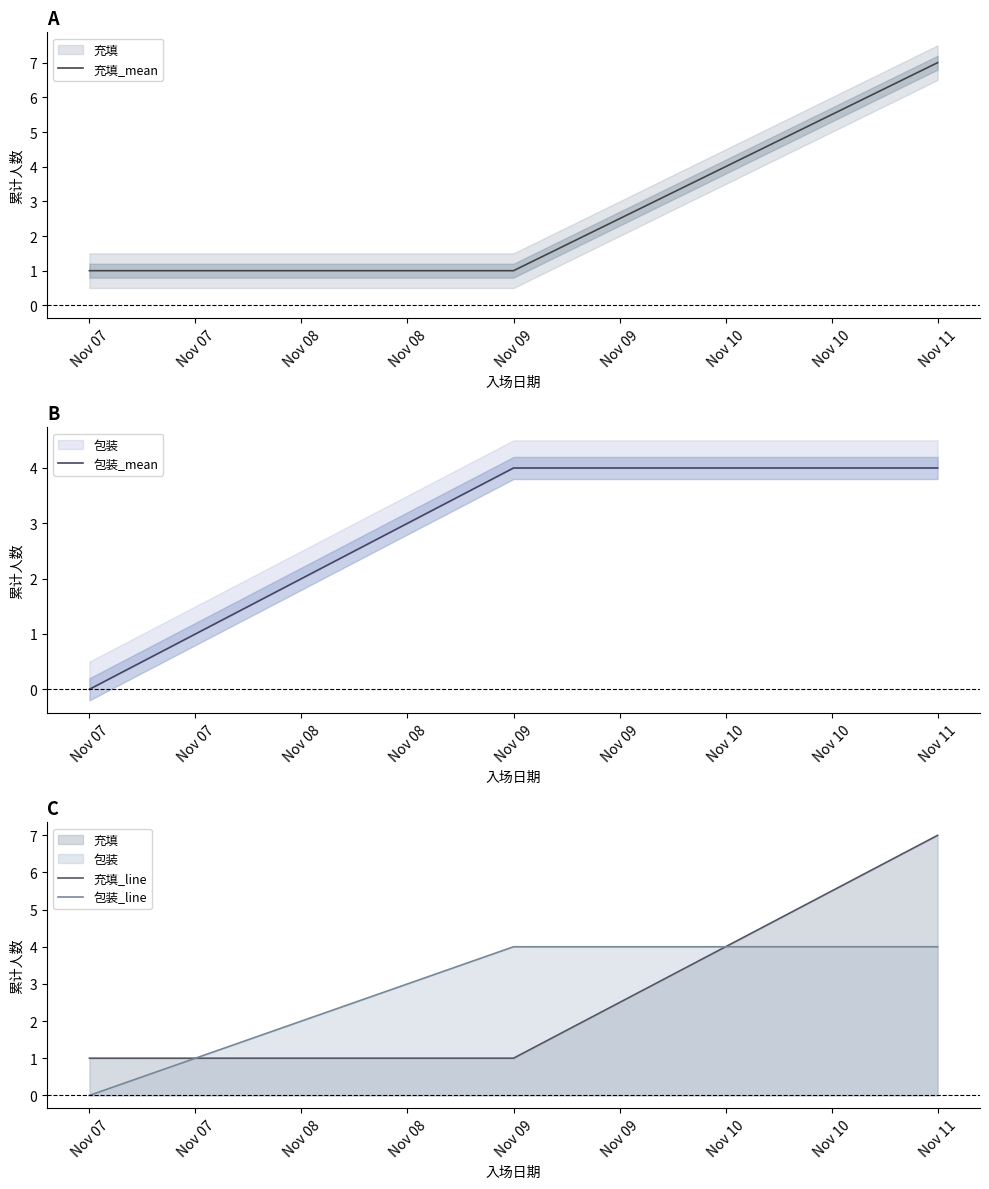

Which series has the widest spread of values?

充填_mean